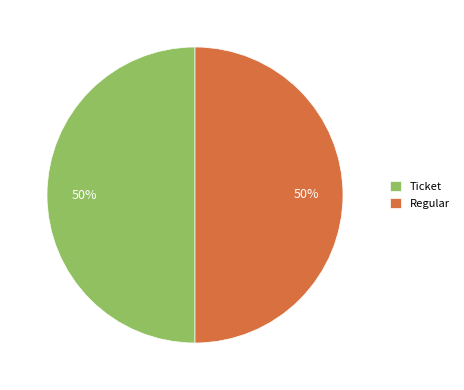

Approximately how many times larger is the value at Ticket compared to Regular?

1.0